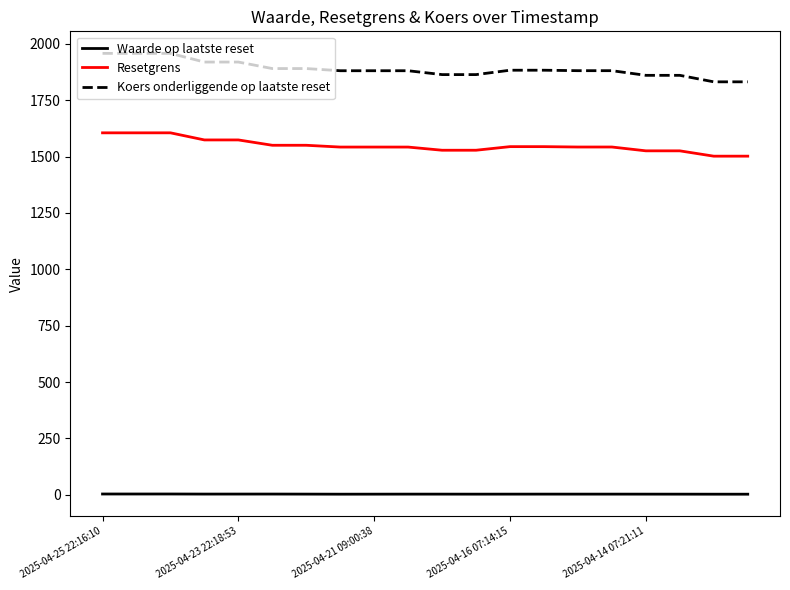

What is the difference between the maximum and minimum values in the Resetgrens series?

103.5